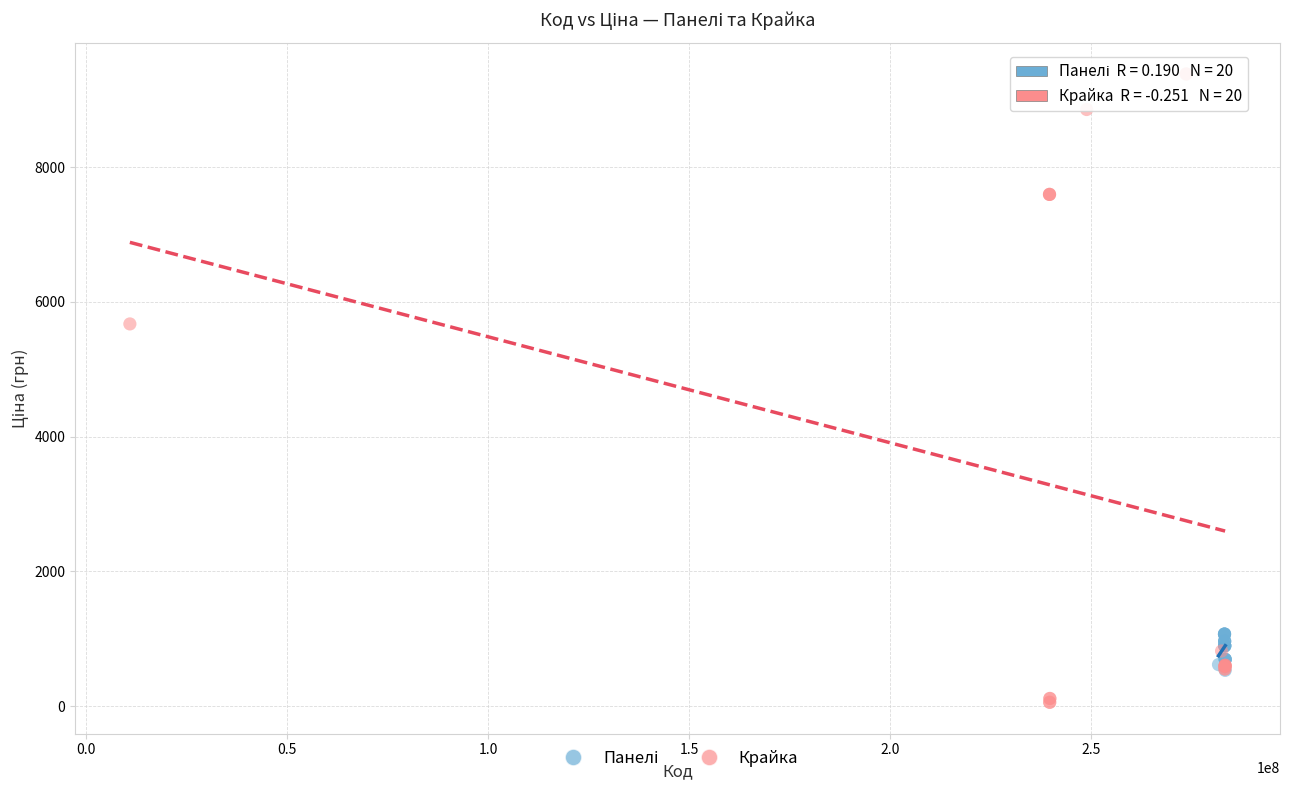

Which series reaches the minimum Y coordinate?

Крайка